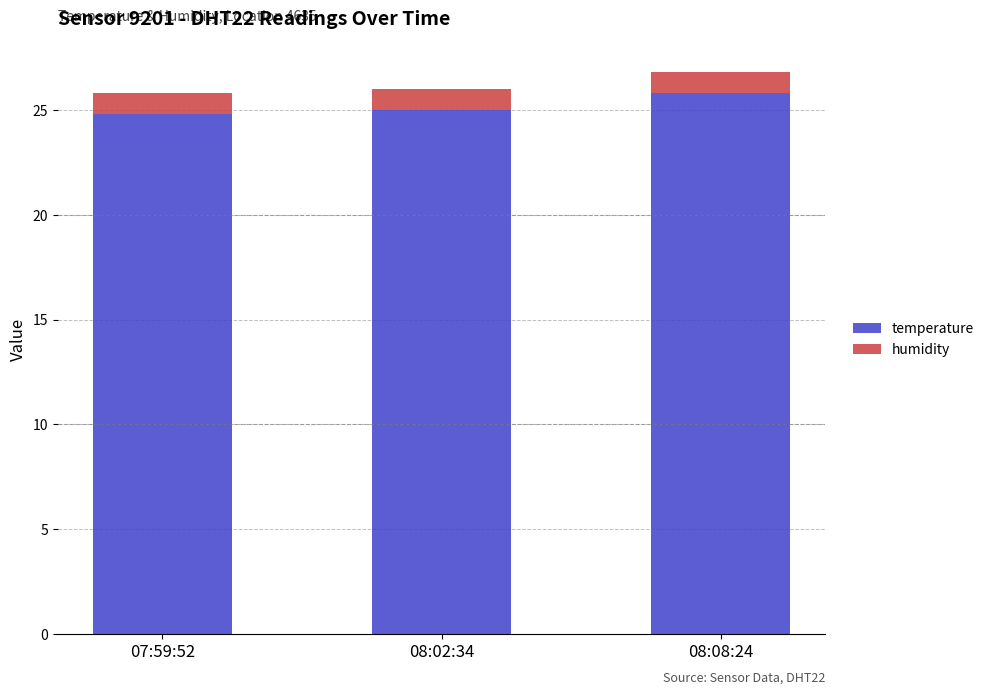

What is the sum of the temperature values at 07:59:52 and 08:08:24?

50.6